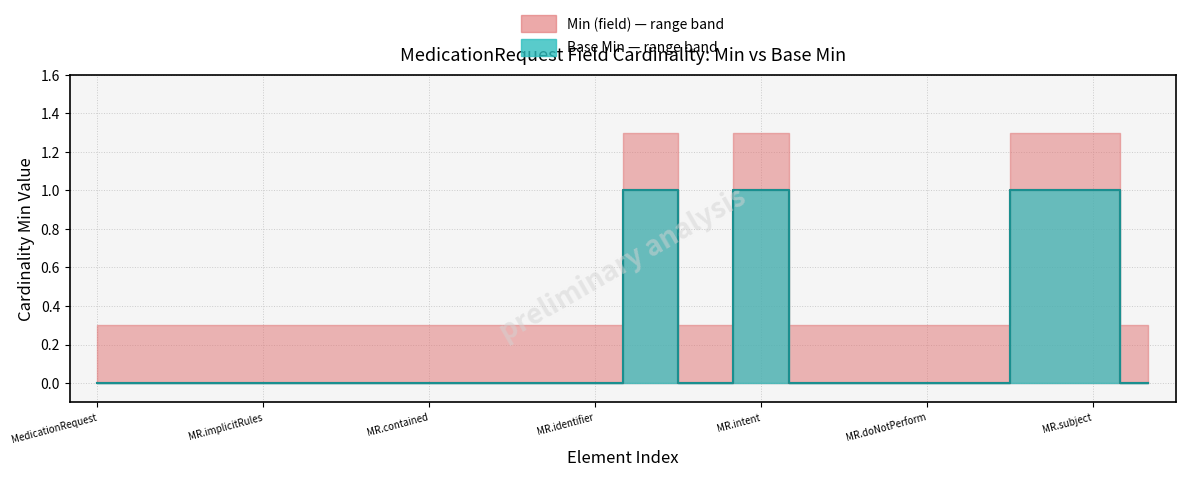

What are all the series names shown in the legend?

Min (field), Base Min